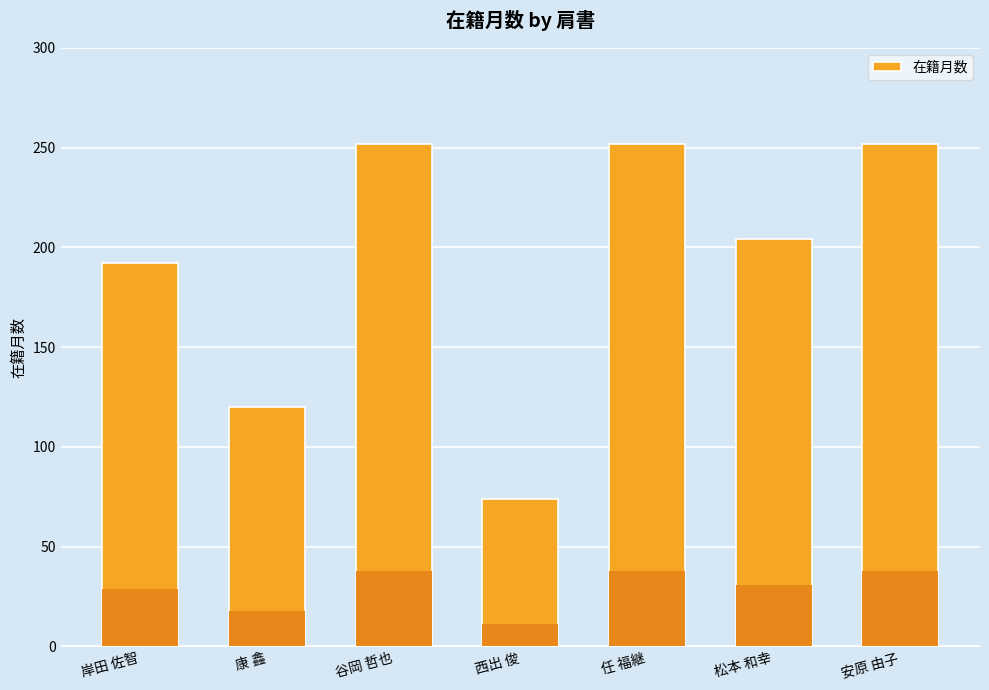

Count the number of data series in this chart.

1